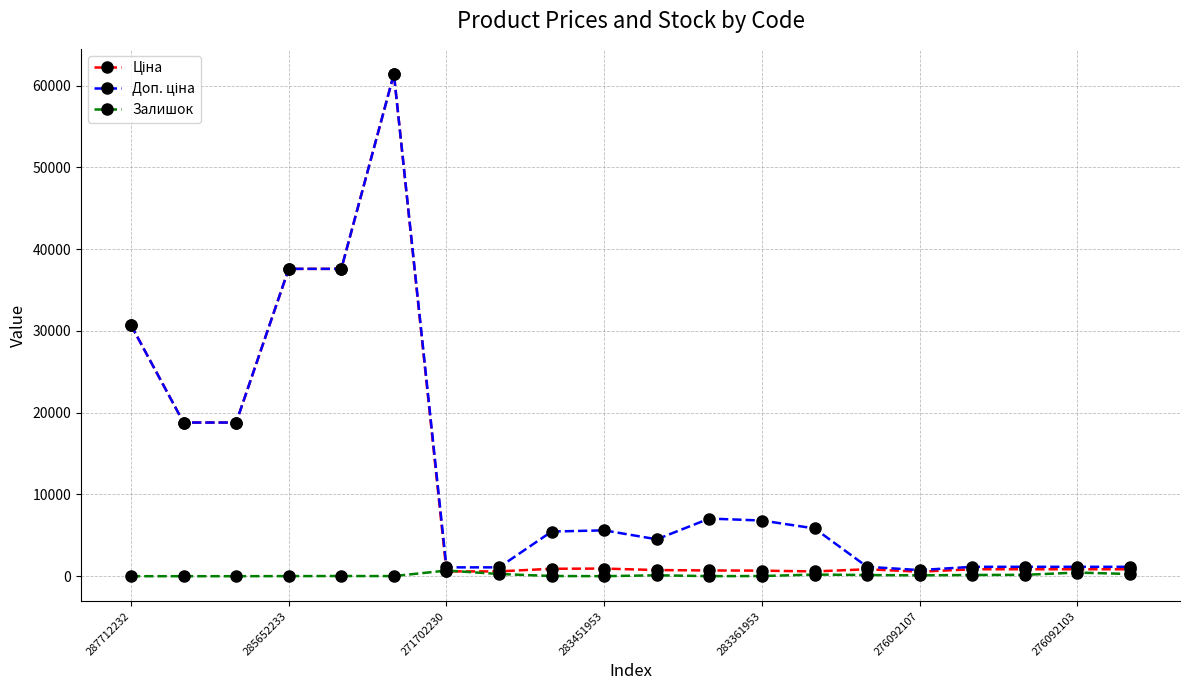

True or false: Залишок has more than 2 interior local peaks.

True